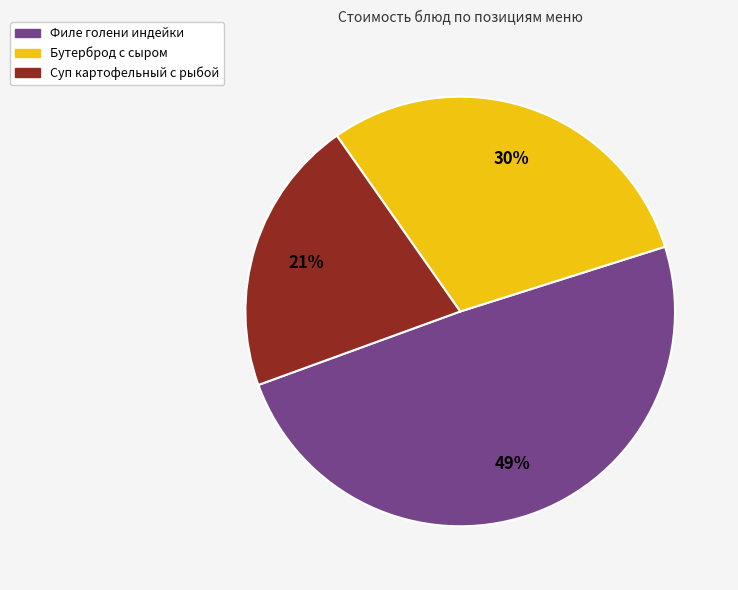

Do Суп картофельный с рыбой and Бутерброд с сыром together represent more than half of the pie?

Yes